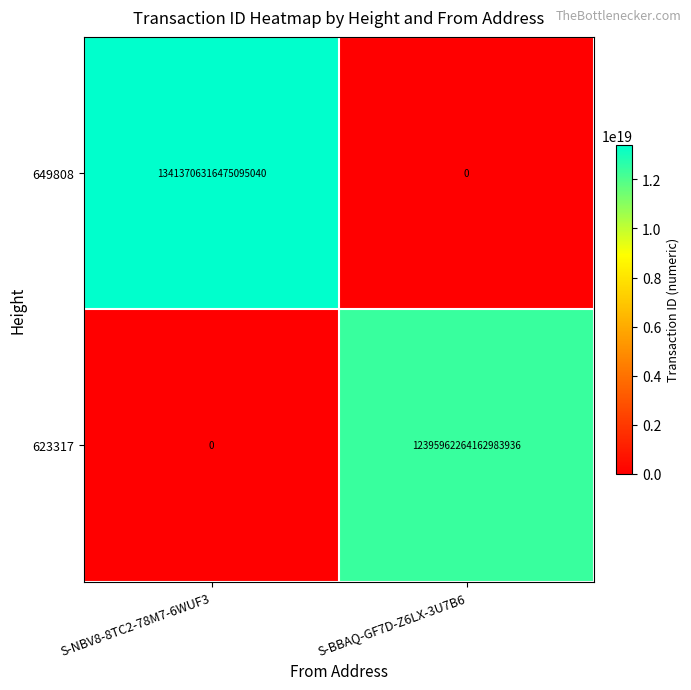

Rank the categories by 623317 value from highest to lowest.

S-BBAQ-GF7D-Z6LX-3U7B6, S-NBV8-8TC2-78M7-6WUF3